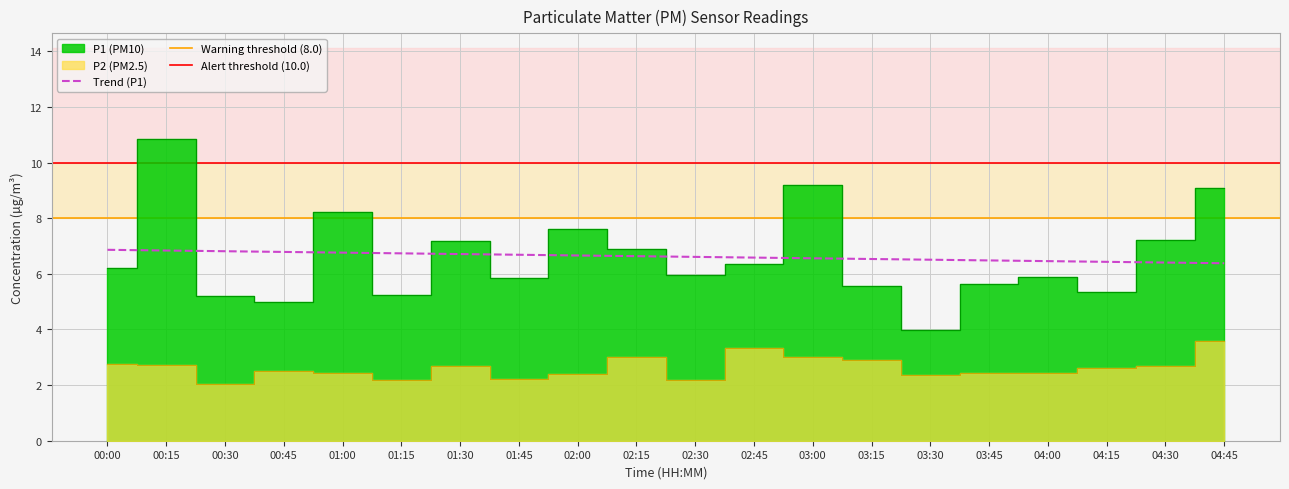

Between 04:00 and 00:15, which is larger?

00:15